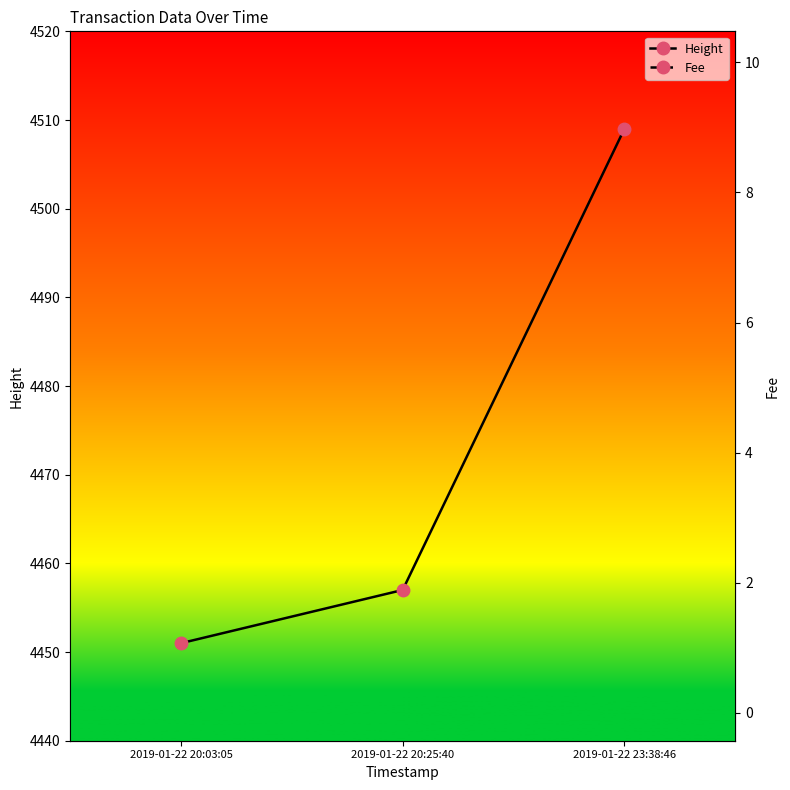

What is the sum of all Fee values?

12.8